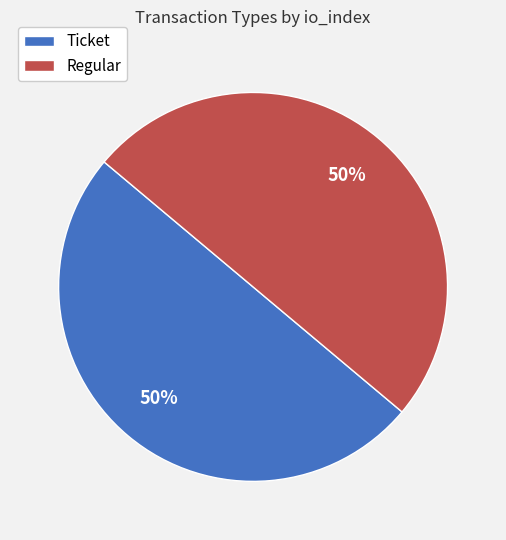

To the nearest percent, what is the average slice percentage?

50%